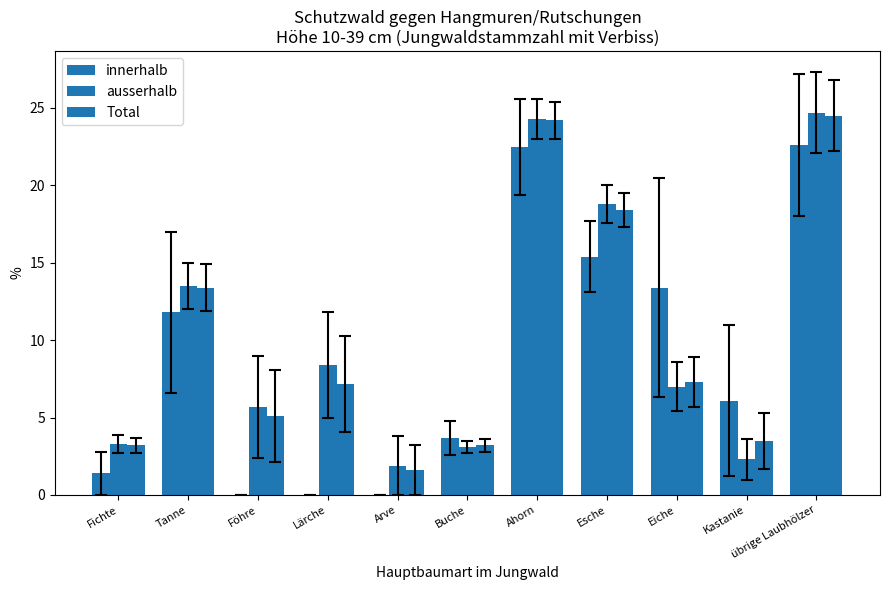

At which label does ausserhalb first exceed 7?

Tanne